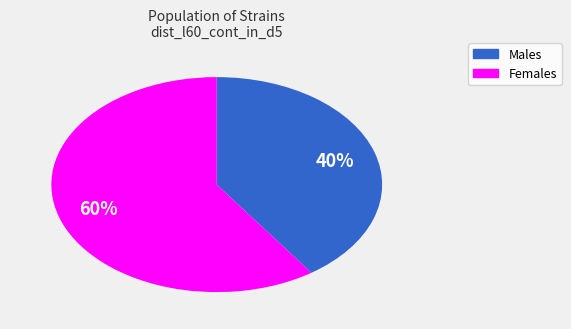

To the nearest percent, what is the average slice percentage?

50%